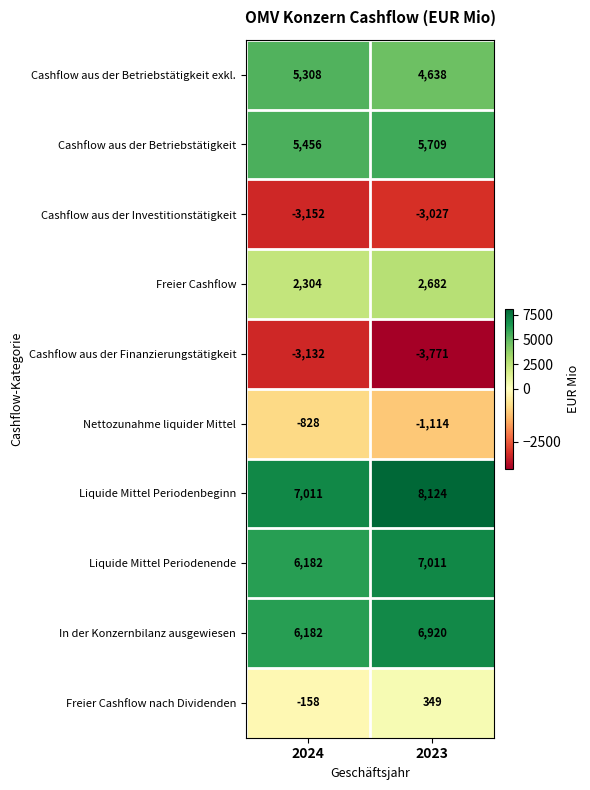

Which series has the widest spread of values?

Liquide Mittel Periodenbeginn